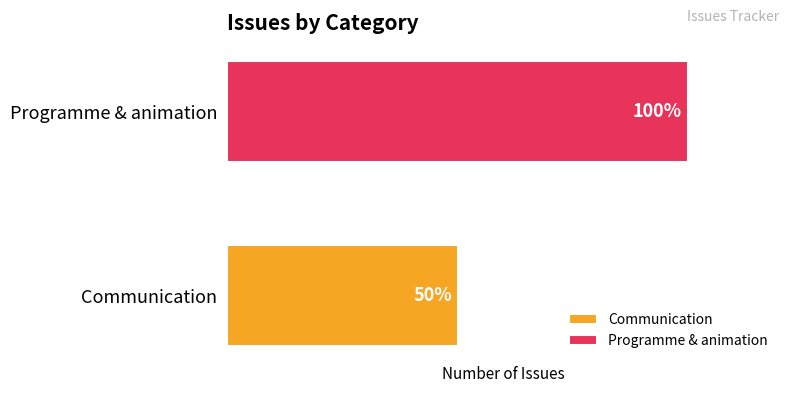

How many bars are there in total?

2